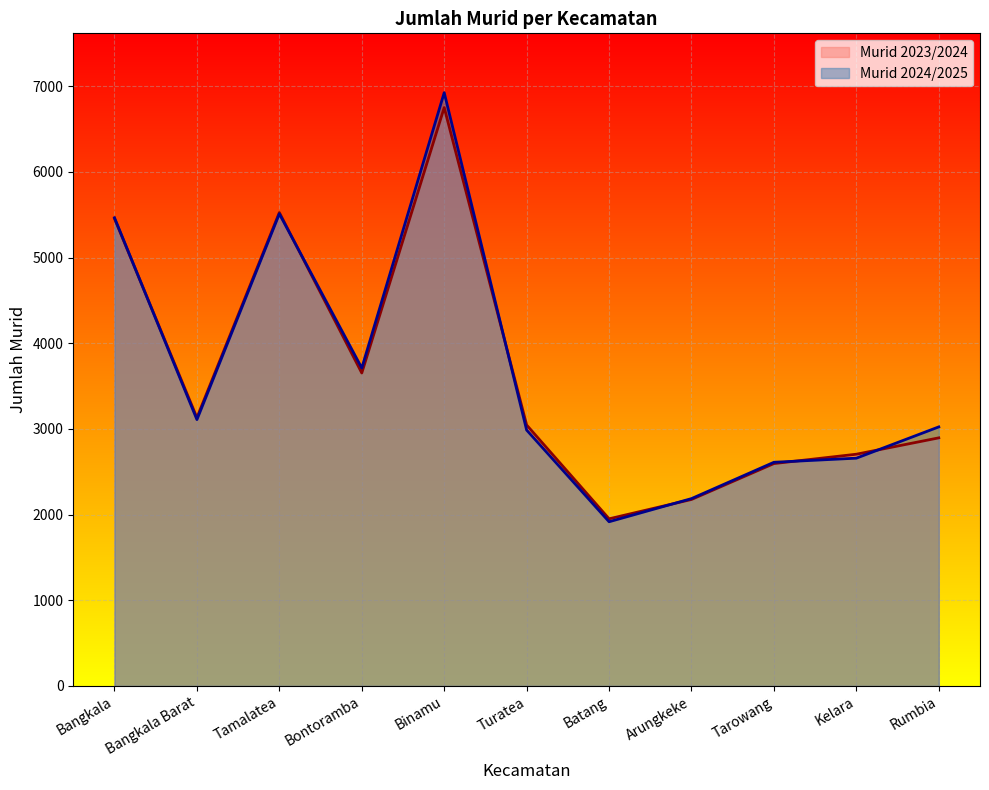

At how many categories does at least one series exceed 4797?

3